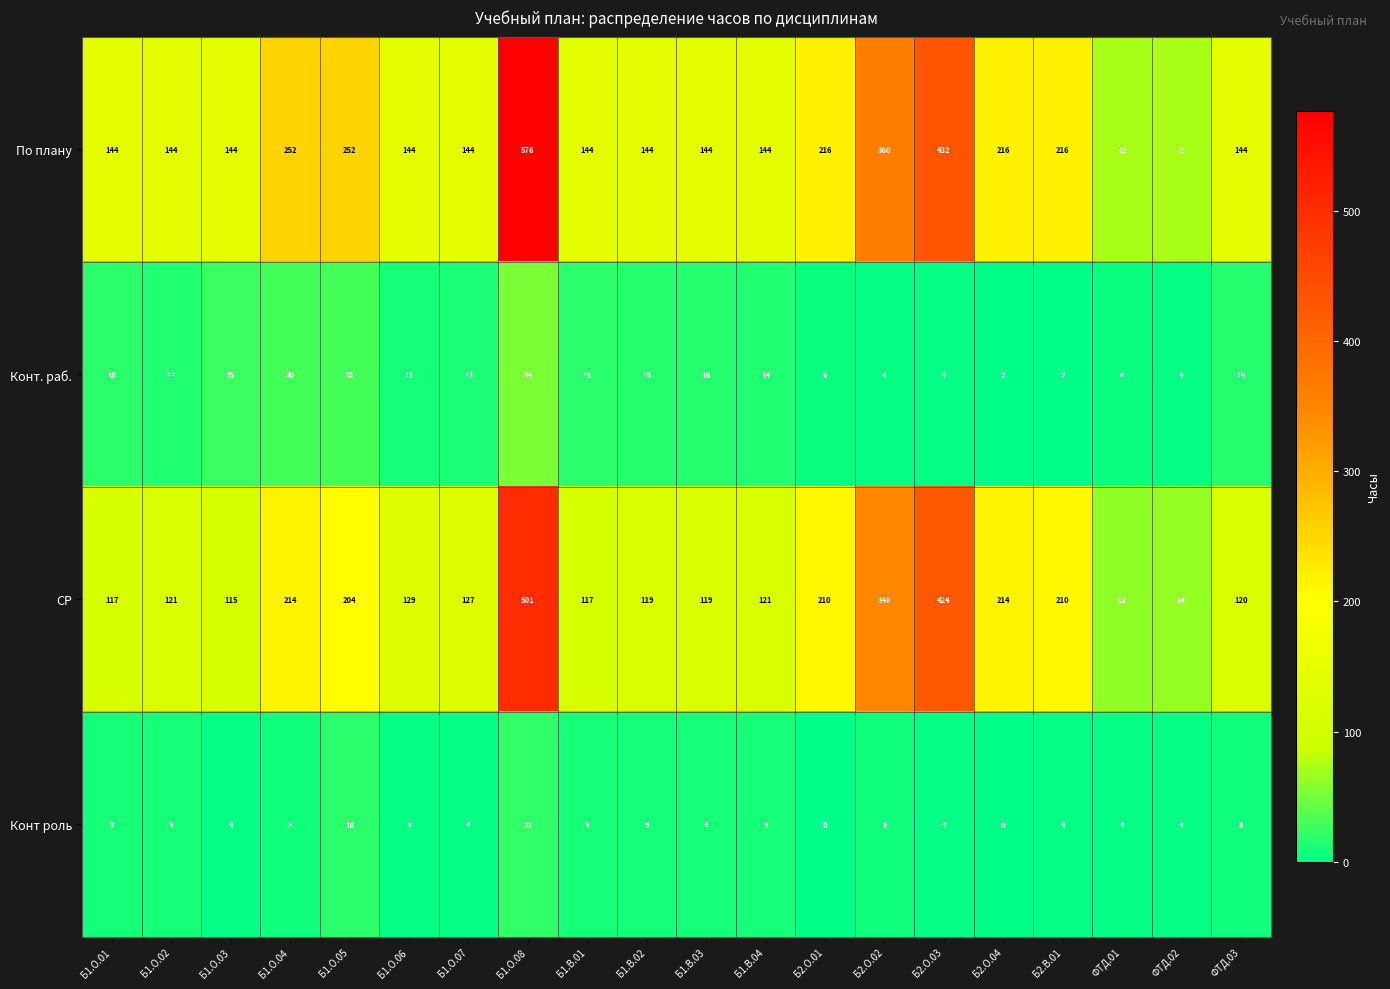

Rank the series at Б2.О.02 from highest to lowest value.

По плану, СР, Конт роль, Конт. раб.